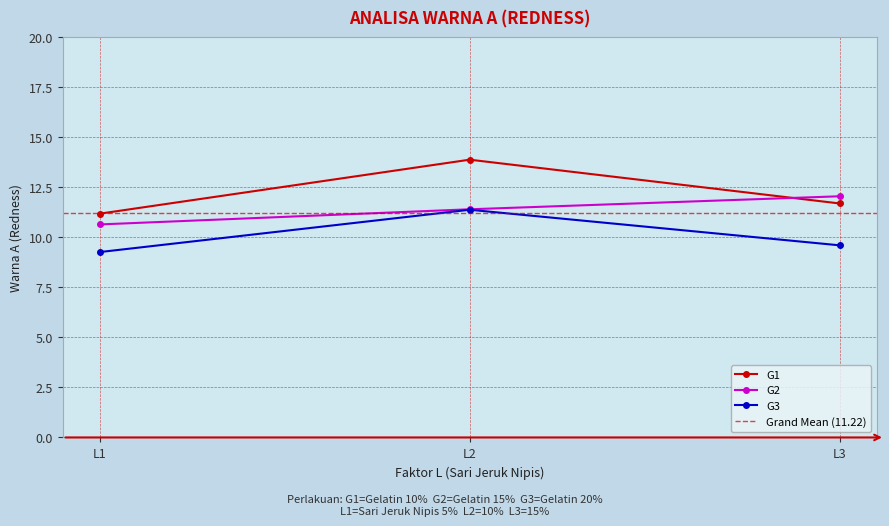

Reading left to right, list all the values displayed in this chart.

G1: 11.2	13.9	11.7
G2: 10.6	11.4	12.0
G3: 9.3	11.4	9.6